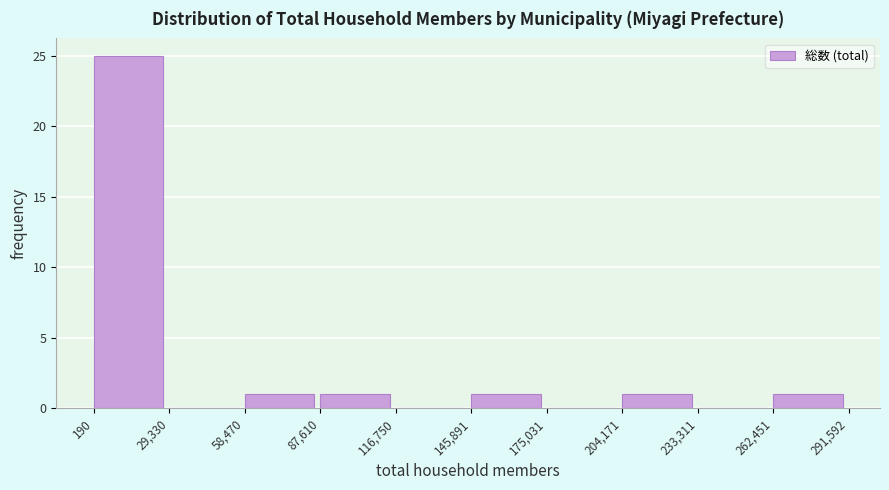

Reading left to right, list every bar in this chart as the range it spans on the x-axis followed by its height. The values are not printed on the chart, so give them approximately, as read against the axis.

190 to 29,330: 25
29,330 to 58,470: 0
58,470 to 87,610: 1
87,610 to 116,750: 1
116,750 to 145,891: 0
145,891 to 175,031: 1
175,031 to 204,171: 0
204,171 to 233,311: 1
233,311 to 262,451: 0
262,451 to 291,592: 1